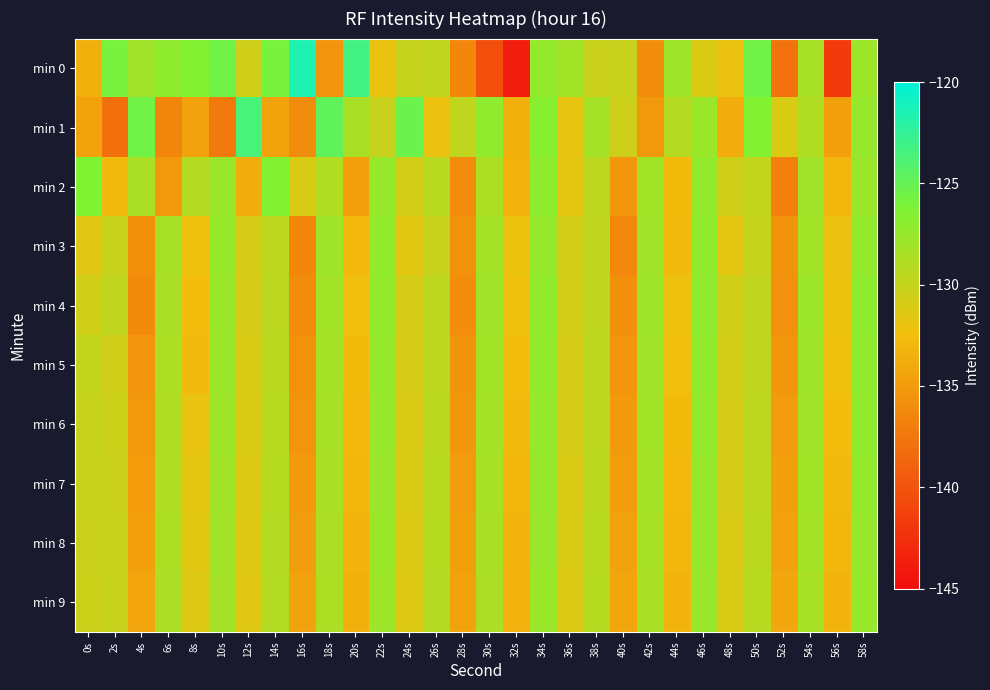

Reading left to right, extract all data points from this chart.

min 0: 0s=-133.5	2s=-125.9	4s=-128.1	6s=-127.1	8s=-126.4	10s=-125.5	12s=-130.6	14s=-125.9	16s=-121.6	18s=-135.5	20s=-123.2	22s=-132.0	24s=-130.0	26s=-129.8	28s=-136.4	30s=-140.3	32s=-143.7	34s=-127.4	36s=-128.2	38s=-130.3	40s=-130.1	42s=-135.9	44s=-128.0	46s=-131.2	48s=-132.1	50s=-125.5	52s=-137.9	54s=-128.4	56s=-141.8	58s=-127.9
min 1: 0s=-134.4	2s=-137.9	4s=-125.5	6s=-136.5	8s=-134.5	10s=-137.3	12s=-123.6	14s=-134.4	16s=-136.0	18s=-124.7	20s=-128.5	22s=-130.1	24s=-125.3	26s=-132.1	28s=-129.8	30s=-127.2	32s=-133.5	34s=-126.7	36s=-131.9	38s=-128.3	40s=-130.5	42s=-135.2	44s=-129.1	46s=-127.8	48s=-133.7	50s=-126.4	52s=-131.2	54s=-128.9	56s=-134.6	58s=-127.5
min 2: 0s=-126.3	2s=-132.8	4s=-128.5	6s=-135.2	8s=-129.1	10s=-127.8	12s=-133.7	14s=-126.4	16s=-131.2	18s=-128.9	20s=-134.6	22s=-127.5	24s=-130.8	26s=-129.3	28s=-136.1	30s=-128.7	32s=-133.4	34s=-127.1	36s=-131.8	38s=-129.5	40s=-135.3	42s=-128.2	44s=-132.7	46s=-127.4	48s=-130.6	50s=-129.9	52s=-136.8	54s=-128.1	56s=-133.0	58s=-127.7
min 3: 0s=-131.5	2s=-130.2	4s=-135.8	6s=-128.4	8s=-132.3	10s=-127.6	12s=-130.9	14s=-129.6	16s=-136.4	18s=-128.0	20s=-132.9	22s=-127.3	24s=-131.6	26s=-130.1	28s=-135.7	30s=-128.3	32s=-132.2	34s=-127.5	36s=-130.8	38s=-129.7	40s=-136.3	42s=-128.1	44s=-132.8	46s=-127.2	48s=-131.7	50s=-130.0	52s=-135.6	54s=-128.2	56s=-132.1	58s=-127.4
min 4: 0s=-130.7	2s=-129.8	4s=-136.2	6s=-128.5	8s=-132.6	10s=-127.7	12s=-131.0	14s=-129.5	16s=-136.0	18s=-128.2	20s=-132.5	22s=-127.4	24s=-130.9	26s=-129.6	28s=-135.9	30s=-128.1	32s=-132.4	34s=-127.3	36s=-130.8	38s=-129.7	40s=-135.8	42s=-128.0	44s=-132.3	46s=-127.2	48s=-130.7	50s=-129.8	52s=-135.7	54s=-127.9	56s=-132.2	58s=-127.1
min 5: 0s=-129.9	2s=-130.6	4s=-135.5	6s=-128.7	8s=-132.8	10s=-127.8	12s=-131.1	14s=-129.4	16s=-135.7	18s=-128.3	20s=-132.7	22s=-127.5	24s=-131.0	26s=-129.5	28s=-135.6	30s=-128.2	32s=-132.6	34s=-127.4	36s=-130.9	38s=-129.6	40s=-135.4	42s=-128.1	44s=-132.5	46s=-127.3	48s=-130.8	50s=-129.7	52s=-135.3	54s=-128.0	56s=-132.4	58s=-127.2
min 6: 0s=-130.1	2s=-130.4	4s=-135.2	6s=-128.9	8s=-132.0	10s=-128.0	12s=-131.2	14s=-129.3	16s=-135.4	18s=-128.4	20s=-132.9	22s=-127.6	24s=-131.1	26s=-129.4	28s=-135.3	30s=-128.3	32s=-132.8	34s=-127.5	36s=-131.0	38s=-129.5	40s=-135.1	42s=-128.2	44s=-132.7	46s=-127.4	48s=-130.9	50s=-129.6	52s=-135.0	54s=-128.1	56s=-132.6	58s=-127.3
min 7: 0s=-130.2	2s=-130.3	4s=-134.9	6s=-128.8	8s=-131.8	10s=-128.1	12s=-131.3	14s=-129.2	16s=-135.1	18s=-128.5	20s=-133.1	22s=-127.7	24s=-131.2	26s=-129.3	28s=-135.0	30s=-128.4	32s=-133.0	34s=-127.6	36s=-131.1	38s=-129.4	40s=-134.8	42s=-128.3	44s=-132.9	46s=-127.5	48s=-131.0	50s=-129.5	52s=-134.7	54s=-128.2	56s=-132.8	58s=-127.4
min 8: 0s=-130.3	2s=-130.2	4s=-134.6	6s=-128.7	8s=-131.6	10s=-128.2	12s=-131.4	14s=-129.1	16s=-134.8	18s=-128.6	20s=-133.3	22s=-127.8	24s=-131.3	26s=-129.2	28s=-134.7	30s=-128.5	32s=-133.2	34s=-127.7	36s=-131.2	38s=-129.3	40s=-134.5	42s=-128.4	44s=-133.1	46s=-127.6	48s=-131.1	50s=-129.4	52s=-134.4	54s=-128.3	56s=-133.0	58s=-127.5
min 9: 0s=-130.4	2s=-130.1	4s=-134.3	6s=-128.6	8s=-131.4	10s=-128.3	12s=-131.5	14s=-129.0	16s=-134.5	18s=-128.7	20s=-133.5	22s=-127.9	24s=-131.4	26s=-129.1	28s=-134.4	30s=-128.6	32s=-133.4	34s=-127.8	36s=-131.3	38s=-129.2	40s=-134.2	42s=-128.5	44s=-133.3	46s=-127.7	48s=-131.2	50s=-129.3	52s=-134.1	54s=-128.4	56s=-133.2	58s=-127.6